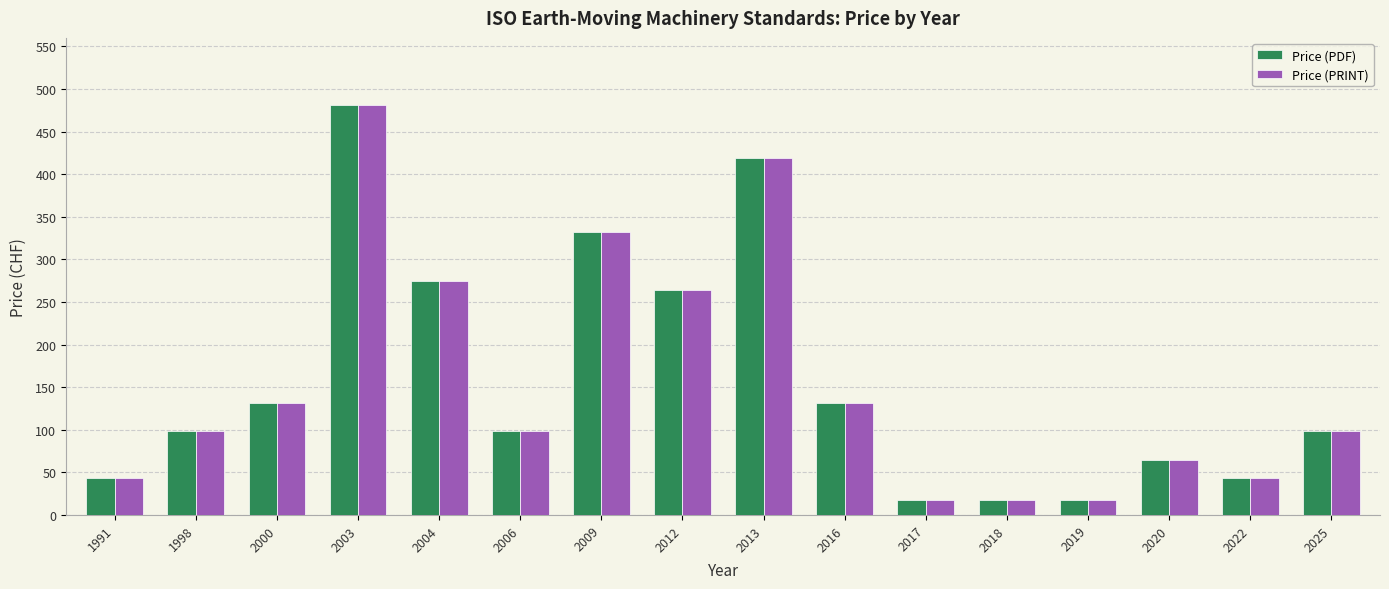

What is the lowest value of the Price (PRINT) series?

18